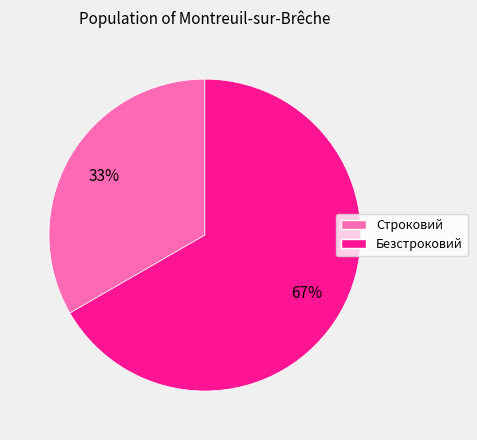

Which slice is the largest?

Безстроковий